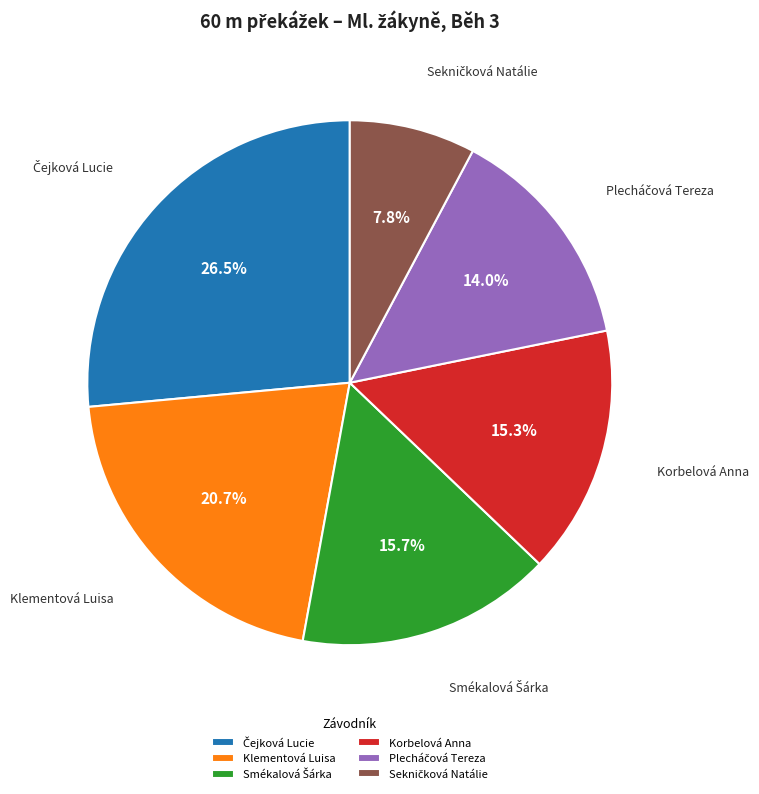

Is there a majority slice in this chart?

No